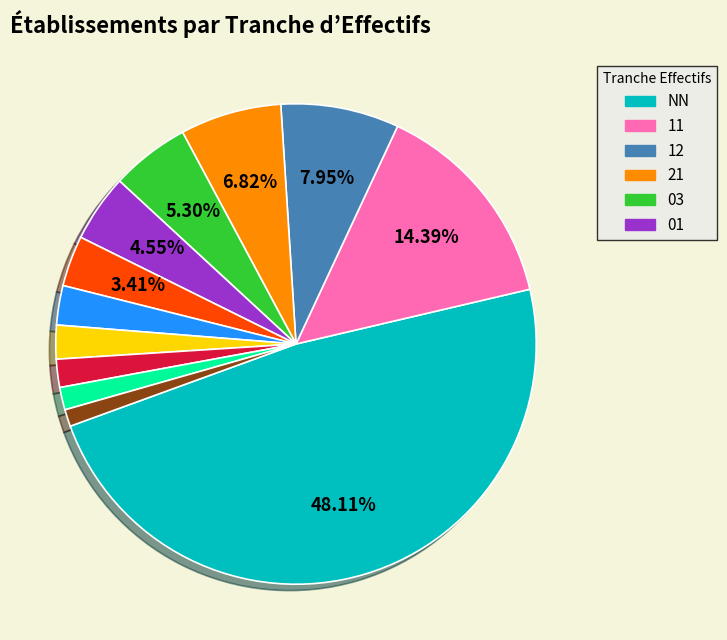

Is there a majority slice in this chart?

No